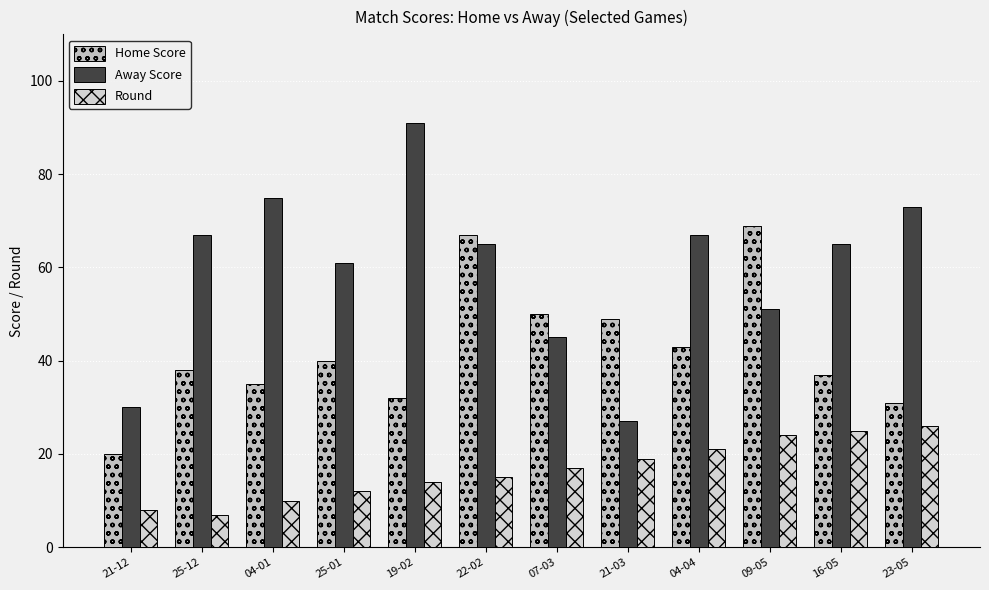

What position from the right is 22-02?

7